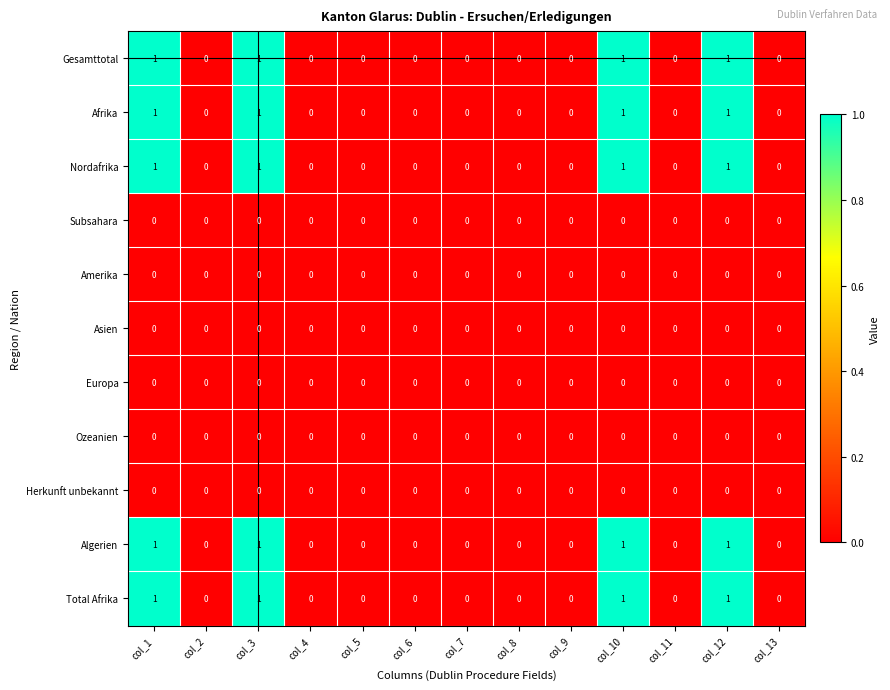

True or false: Ozeanien has a value of 0 at col_5.

True